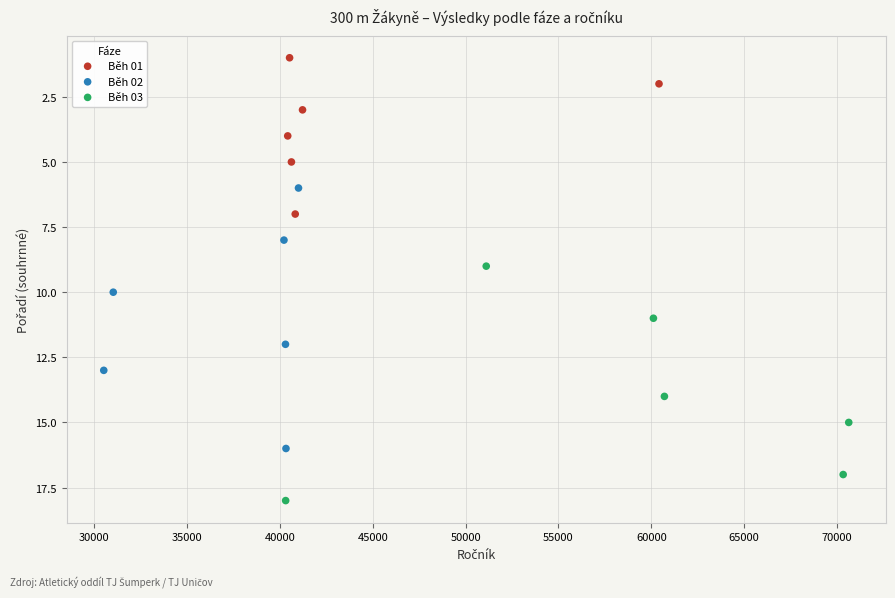

Which series reaches the maximum Y coordinate?

Běh 03